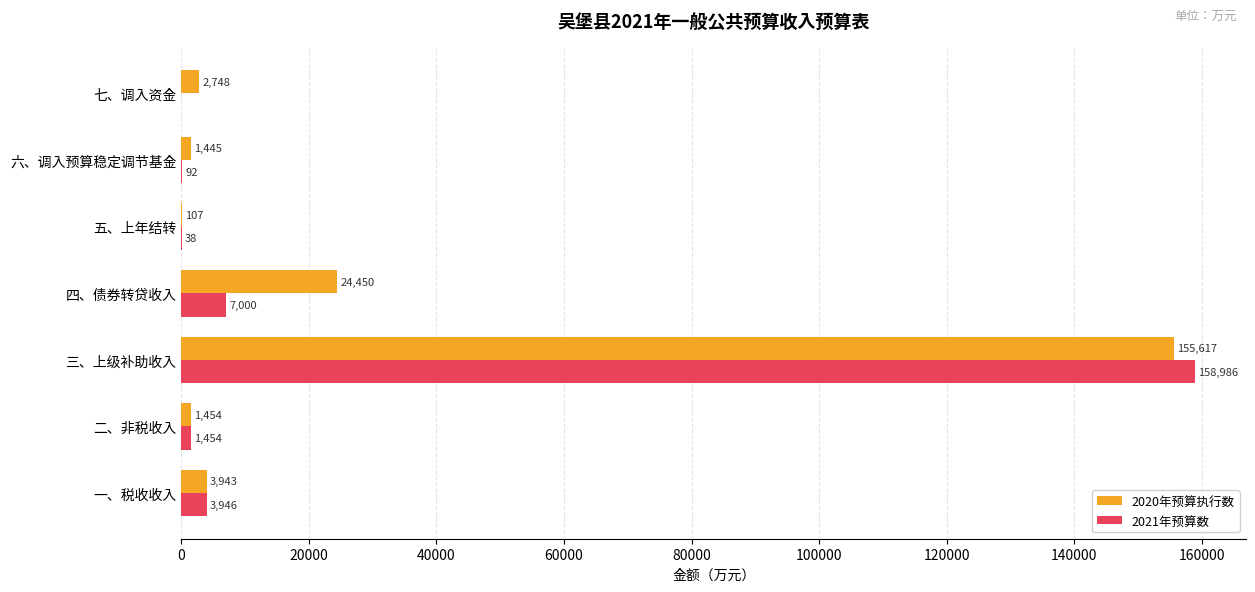

The 2021年预算数 series shows 7000 at 四、债券转贷收入. True or false?

True